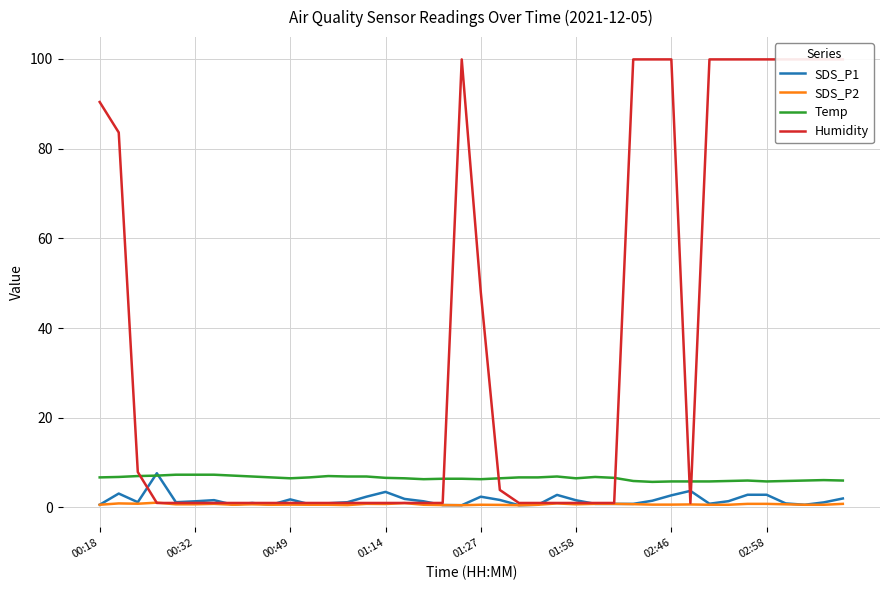

True or false: Temp and SDS_P2 cross at least once.

False